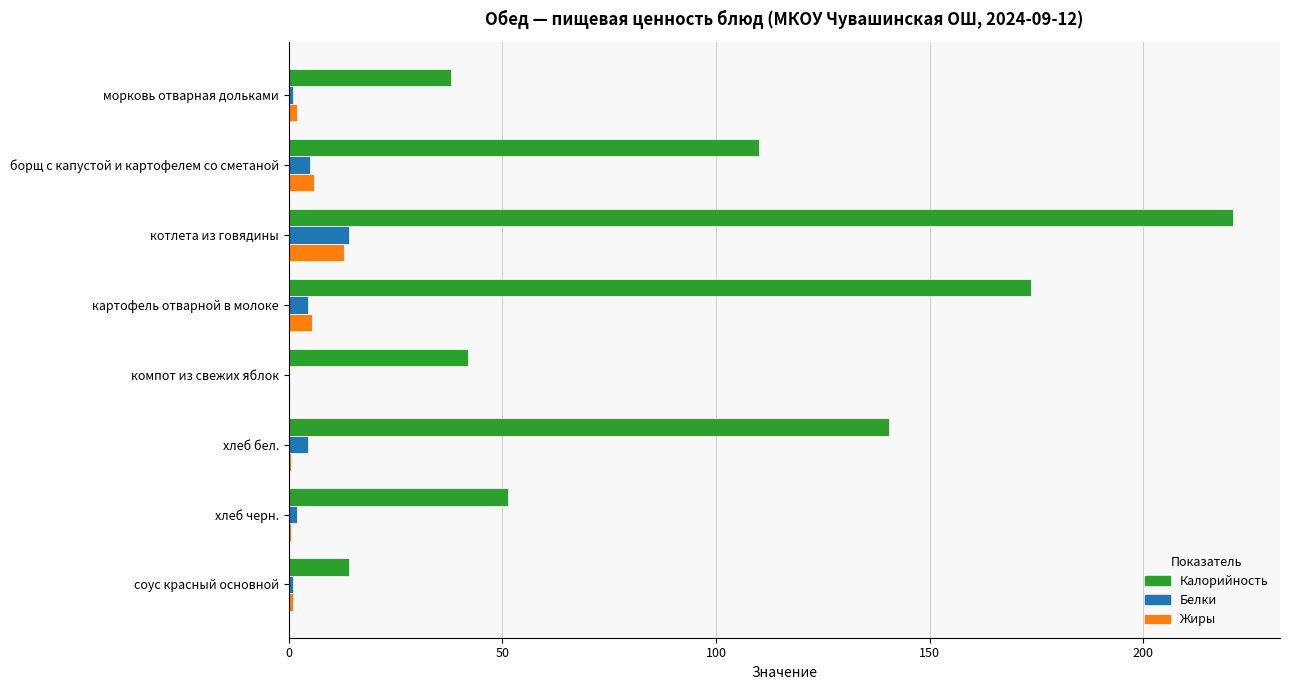

Which series changed the most between картофель отварной в молоке and хлеб бел.?

Калорийность